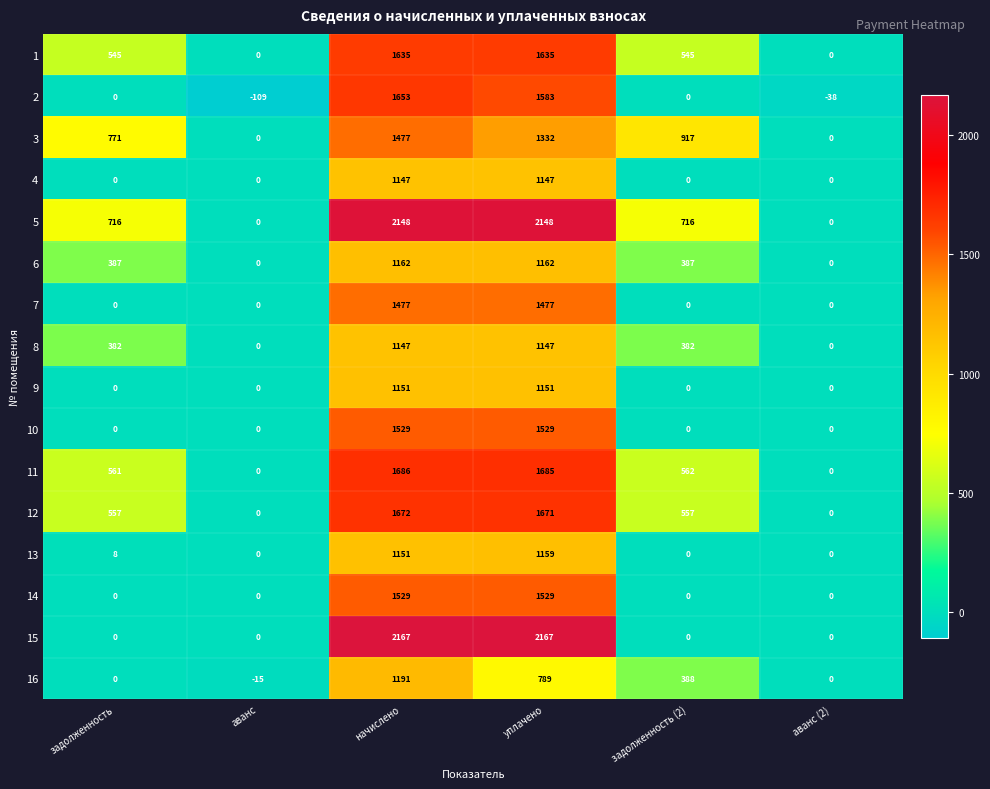

Count the number of data series in this chart.

16